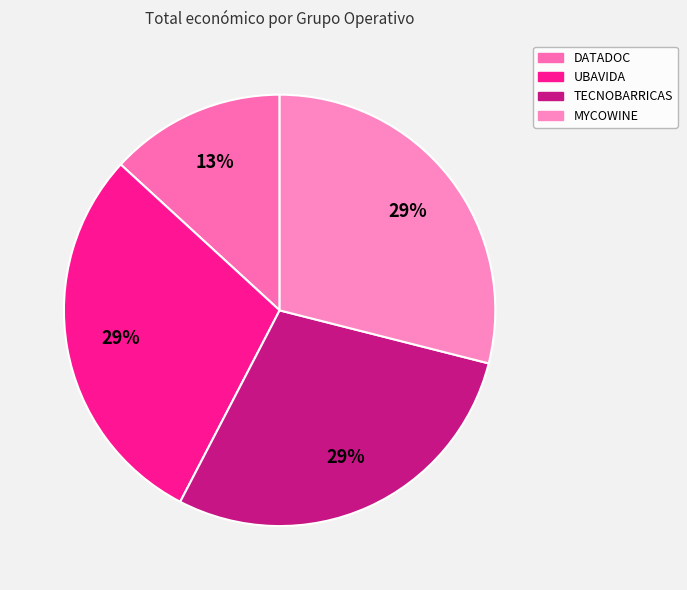

How many segments does this pie chart have?

4